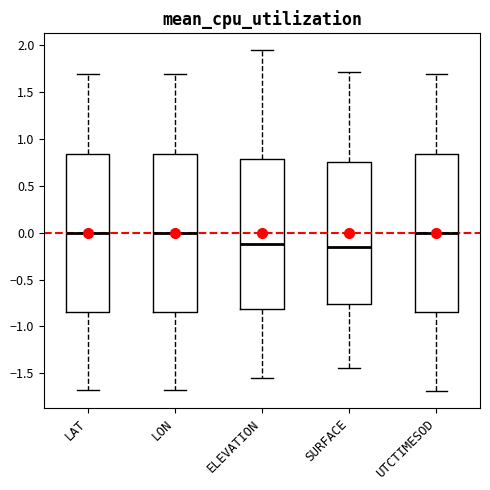

Reading left to right, read every box against the y-axis: the position of its median line, the range the box covers, and the ends of its whiskers. The values are not printed on the chart, so give them approximately, as read against the axis.

LAT: median 0.00, box -0.85 to 0.85, whiskers -1.70 to 1.70
LON: median 0.00, box -0.85 to 0.85, whiskers -1.70 to 1.70
ELEVATION: median -0.10, box -0.80 to 0.80, whiskers -1.55 to 1.95
SURFACE: median -0.15, box -0.75 to 0.75, whiskers -1.45 to 1.70
UTCTIMESOD: median 0.00, box -0.85 to 0.85, whiskers -1.70 to 1.70